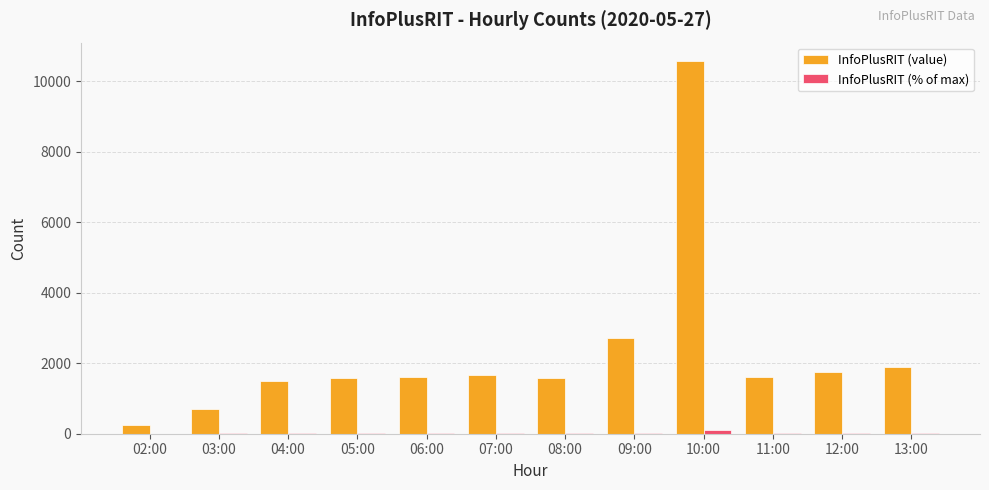

At which label is InfoPlusRIT (value) closest to 5413?

09:00